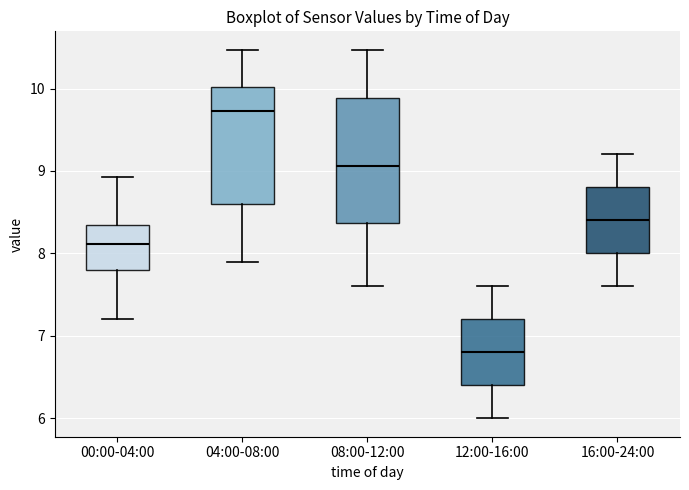

Reading left to right, transcribe this box plot: for each box, give where its median line is, the range the box spans, and where its two whiskers end, as read against the y-axis. The values are not printed on the chart, so give them approximately, as read against the axis.

00:00-04:00: median 8.1, box 7.8 to 8.3, whiskers 7.2 to 8.9
04:00-08:00: median 9.7, box 8.6 to 10.0, whiskers 7.9 to 10.5
08:00-12:00: median 9.1, box 8.4 to 9.9, whiskers 7.6 to 10.5
12:00-16:00: median 6.8, box 6.4 to 7.2, whiskers 6.0 to 7.6
16:00-24:00: median 8.4, box 8.0 to 8.8, whiskers 7.6 to 9.2